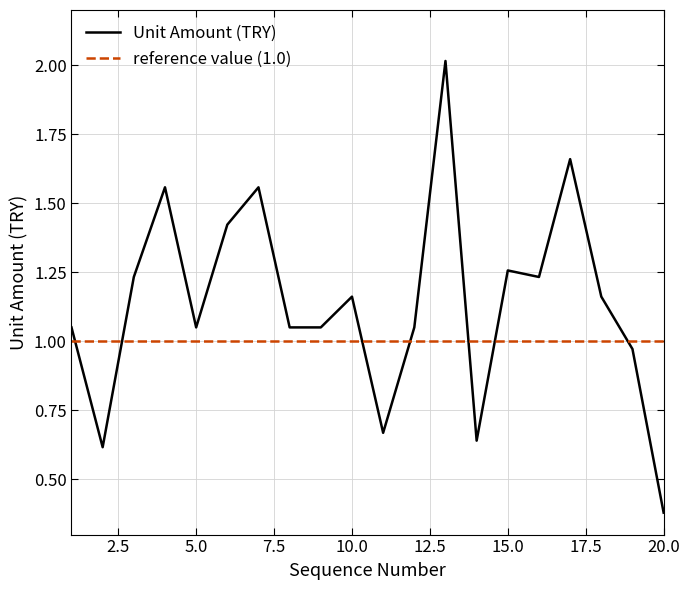

The Unit Amount (TRY) series shows 2.1 at 15.0. True or false?

False